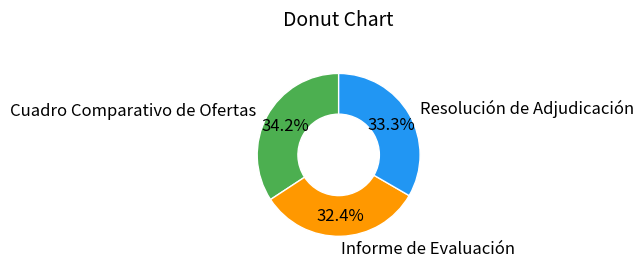

How many slices are in this pie chart?

3